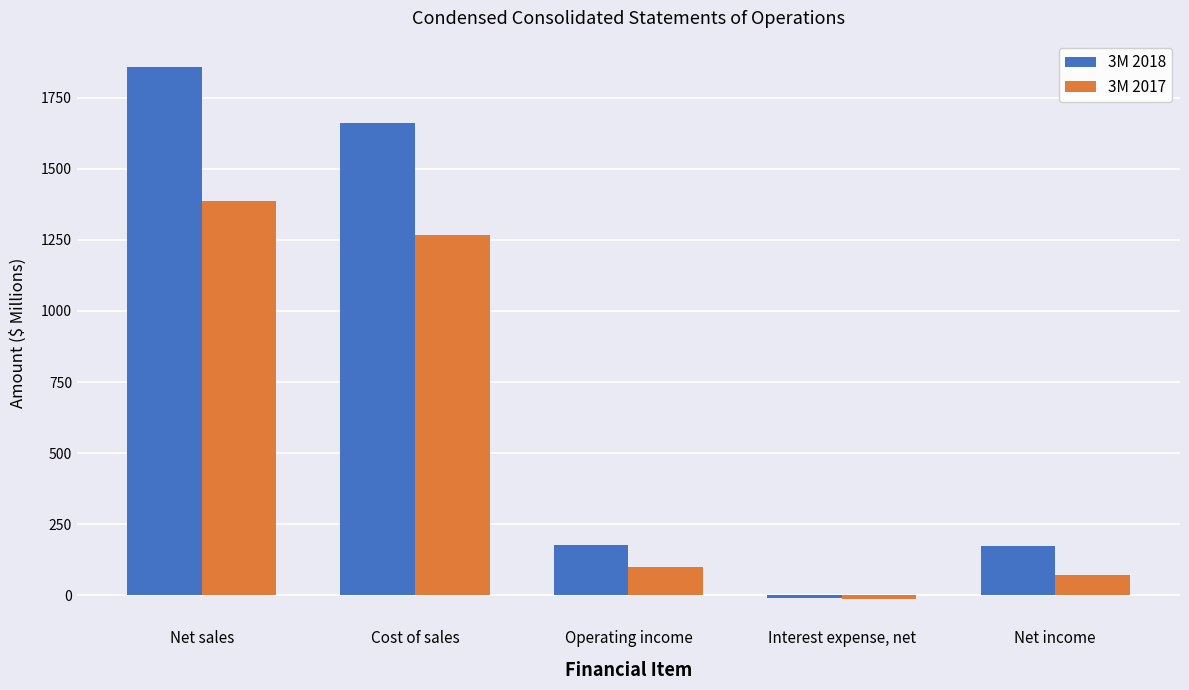

List the labels in order of 3M 2017 value, smallest first.

Interest expense, net, Net income, Operating income, Cost of sales, Net sales